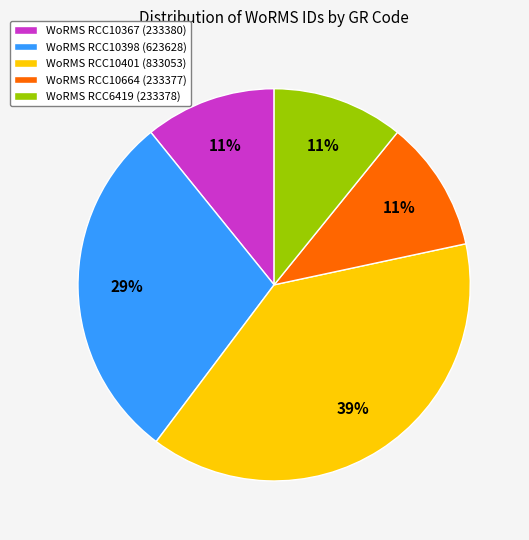

Between WoRMS RCC10398 (623628) and WoRMS RCC10367 (233380), which is larger?

WoRMS RCC10398 (623628)